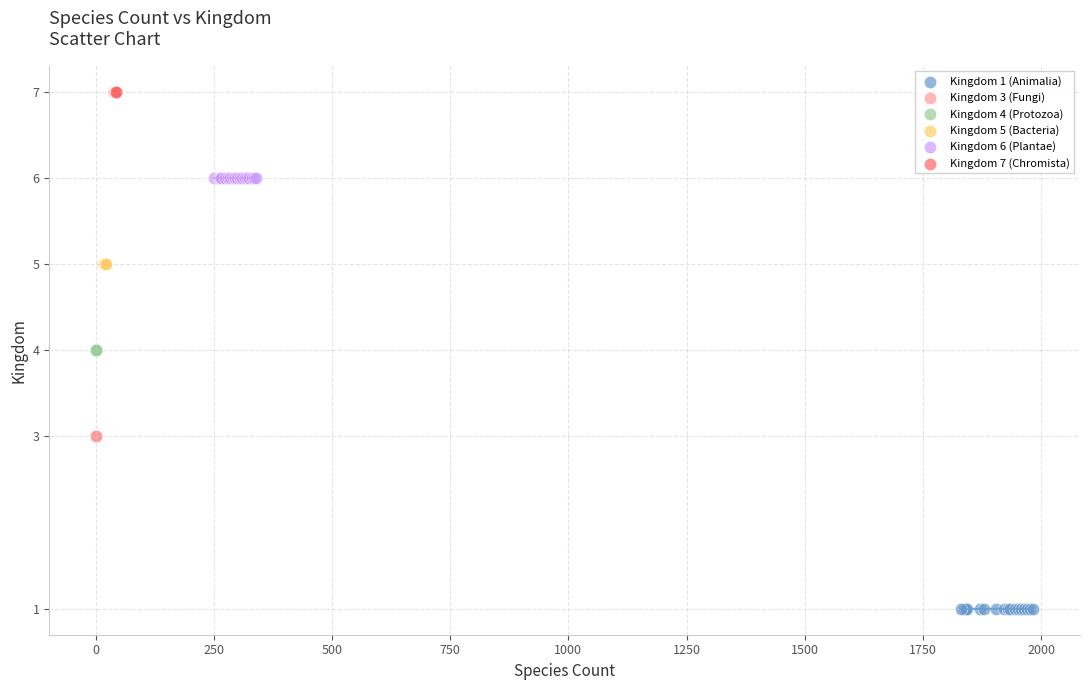

Which series contains the highest Y value?

Kingdom 7 (Chromista)